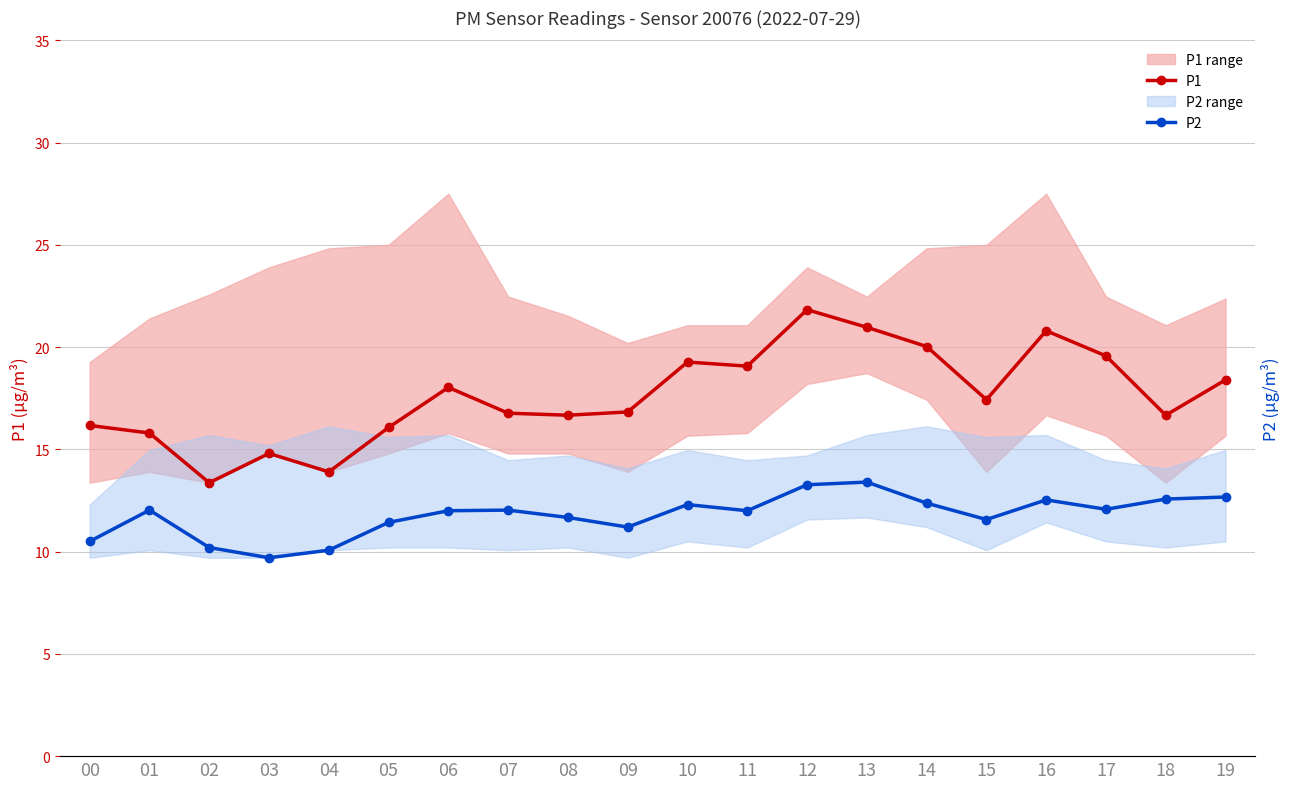

What is the average value of the P2 series?

11.8